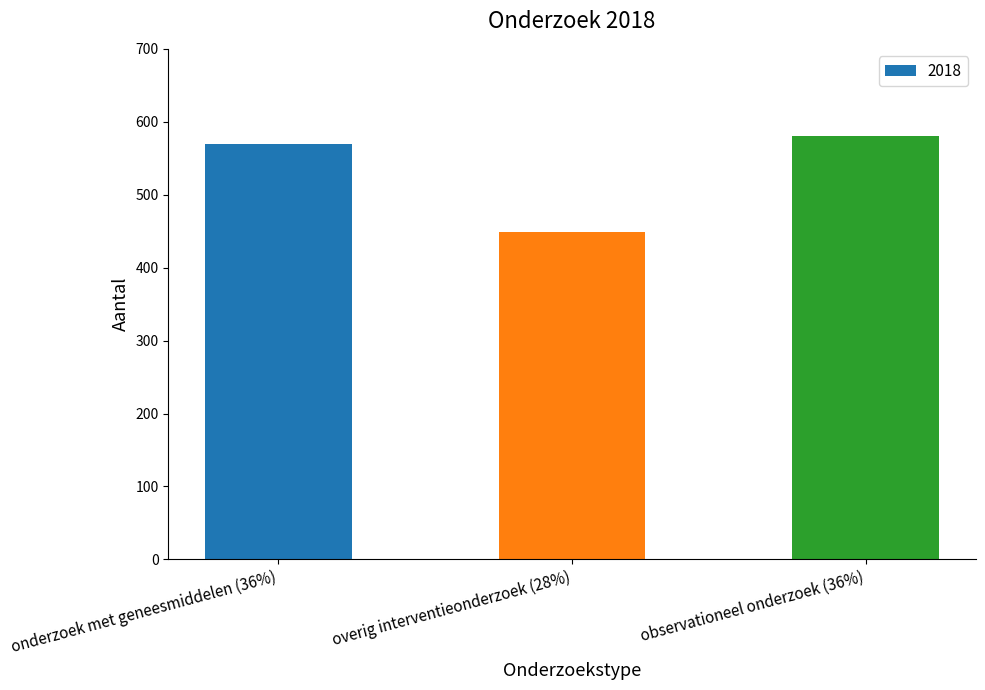

What is the smallest value displayed?

449